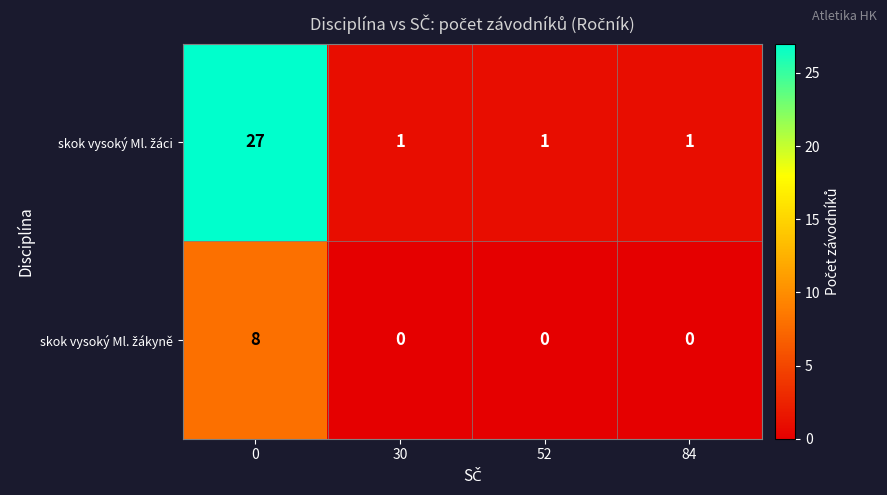

What is the maximum value shown in the chart?

27